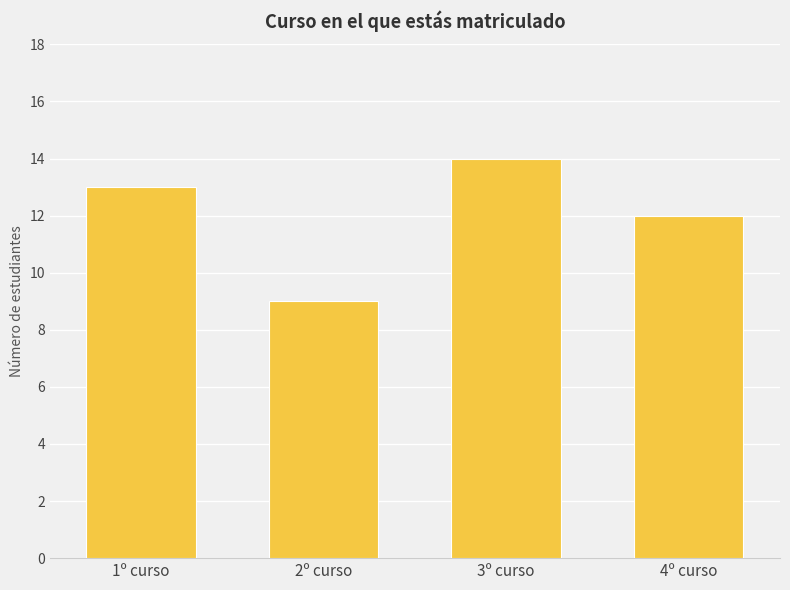

Rank the categories by value from highest to lowest.

3º curso, 1º curso, 4º curso, 2º curso